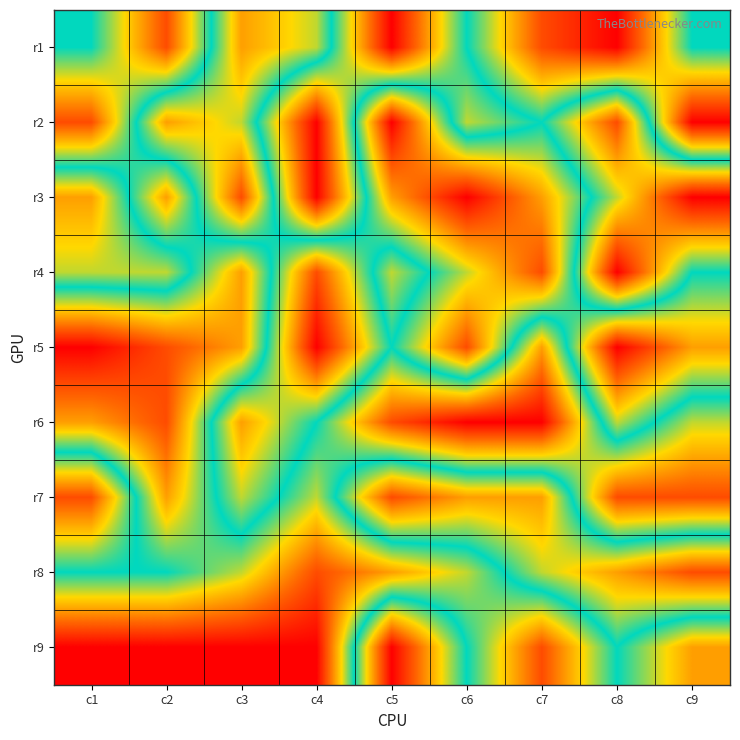

Between c6 and c7, which is larger?

c6